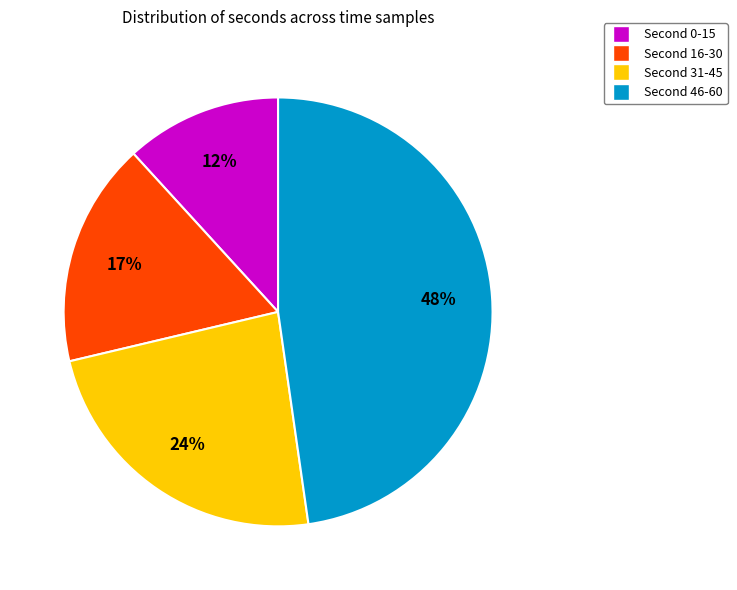

Does any single category account for the majority?

No